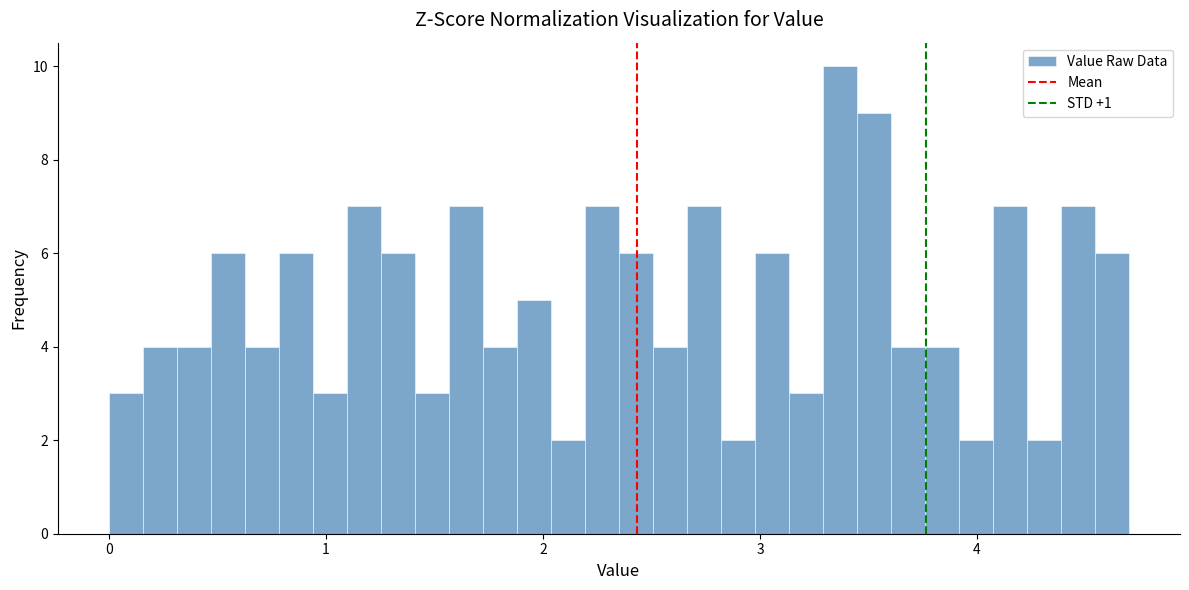

Read against the x-axis, roughly where is the centre of the tallest bar?

3.4